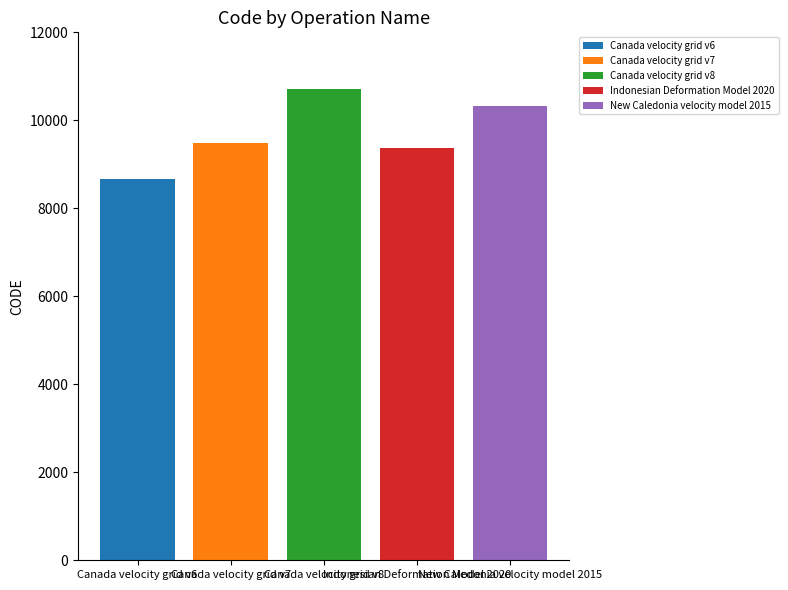

What is the maximum value shown in the chart?

10707